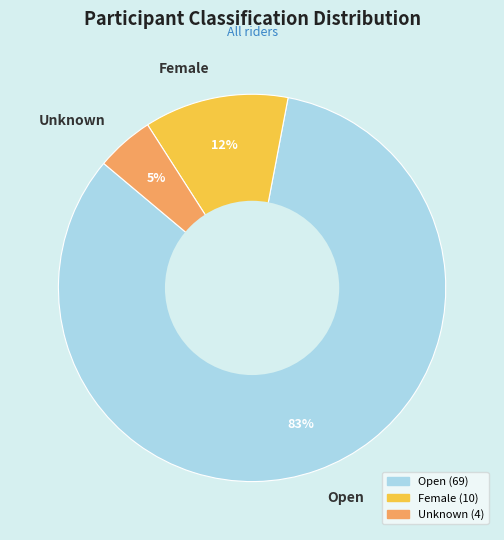

Which slice is the largest?

Open